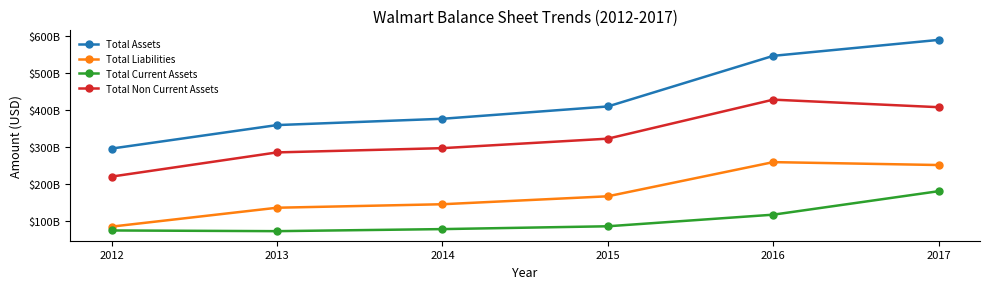

What is the greatest value displayed?

588541000000